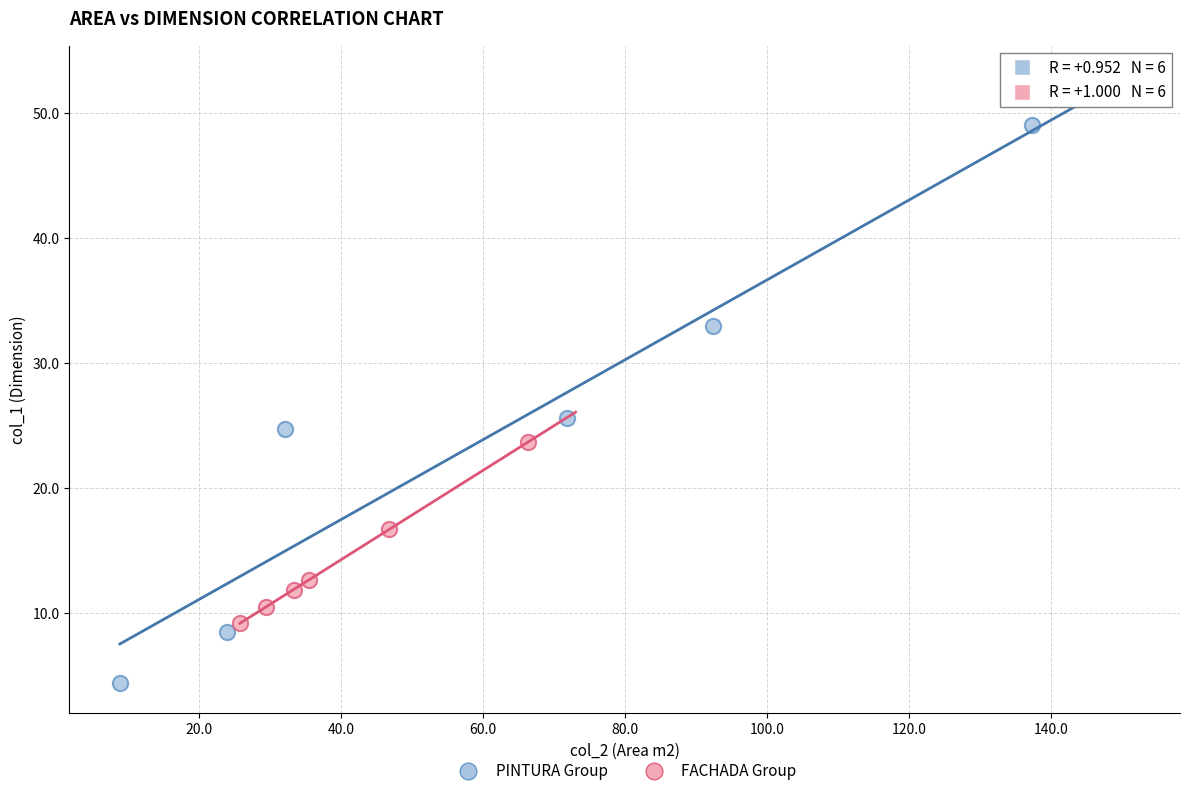

Which series contains the lowest Y value?

PINTURA Group